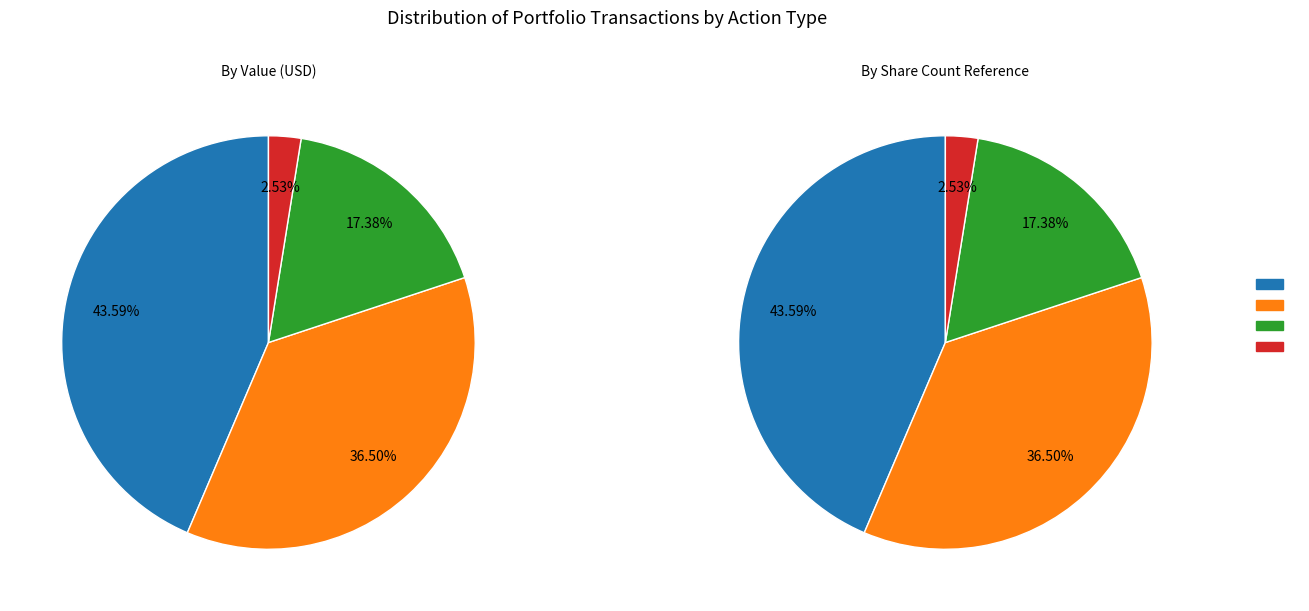

What percentage do New and Sell together represent?

56.6%